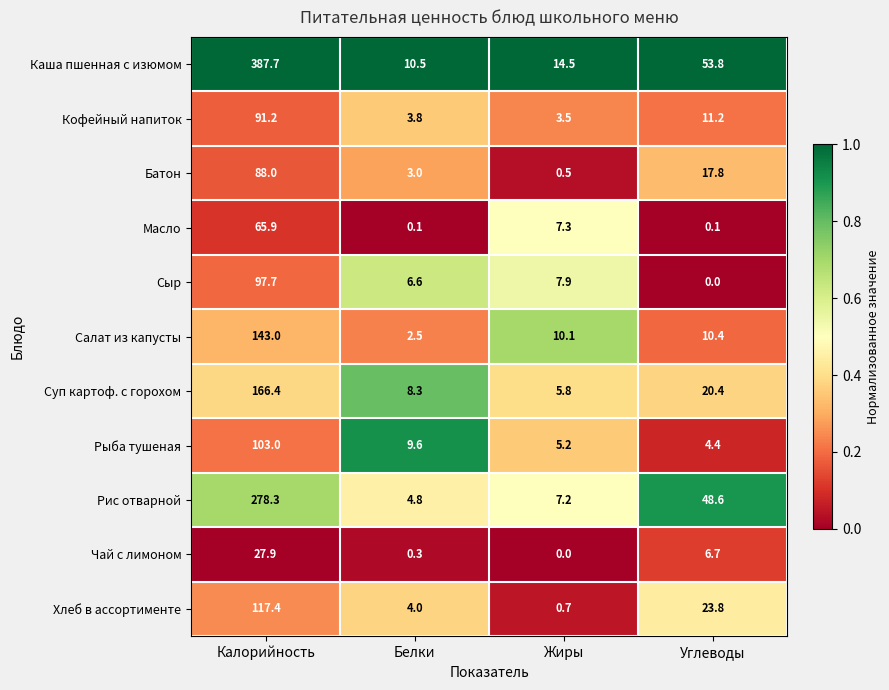

Which series has the largest range (max minus min)?

Каша пшенная с изюмом